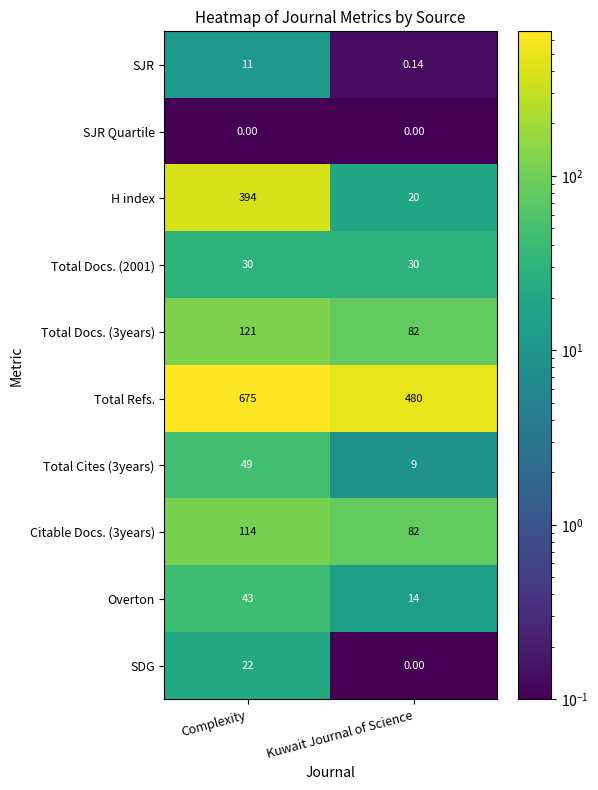

Which series has the largest range (max minus min)?

H index